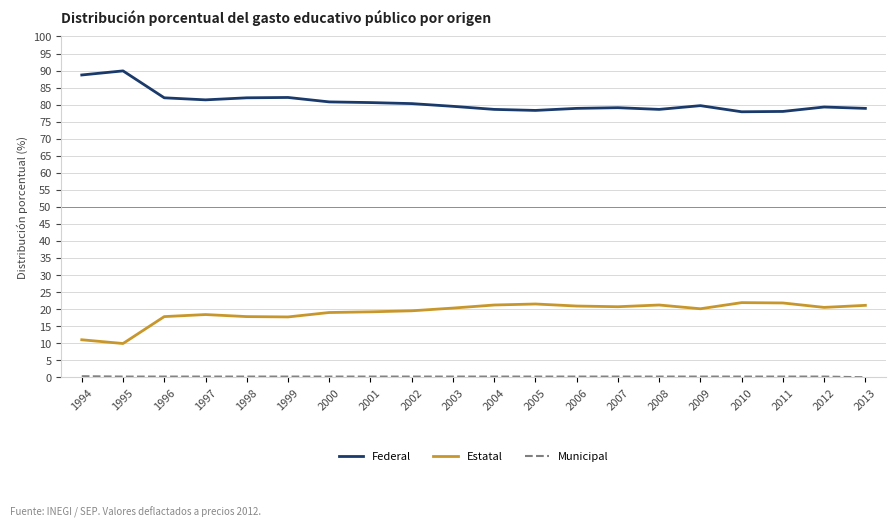

True or false: Estatal and Federal intersect in this chart.

False